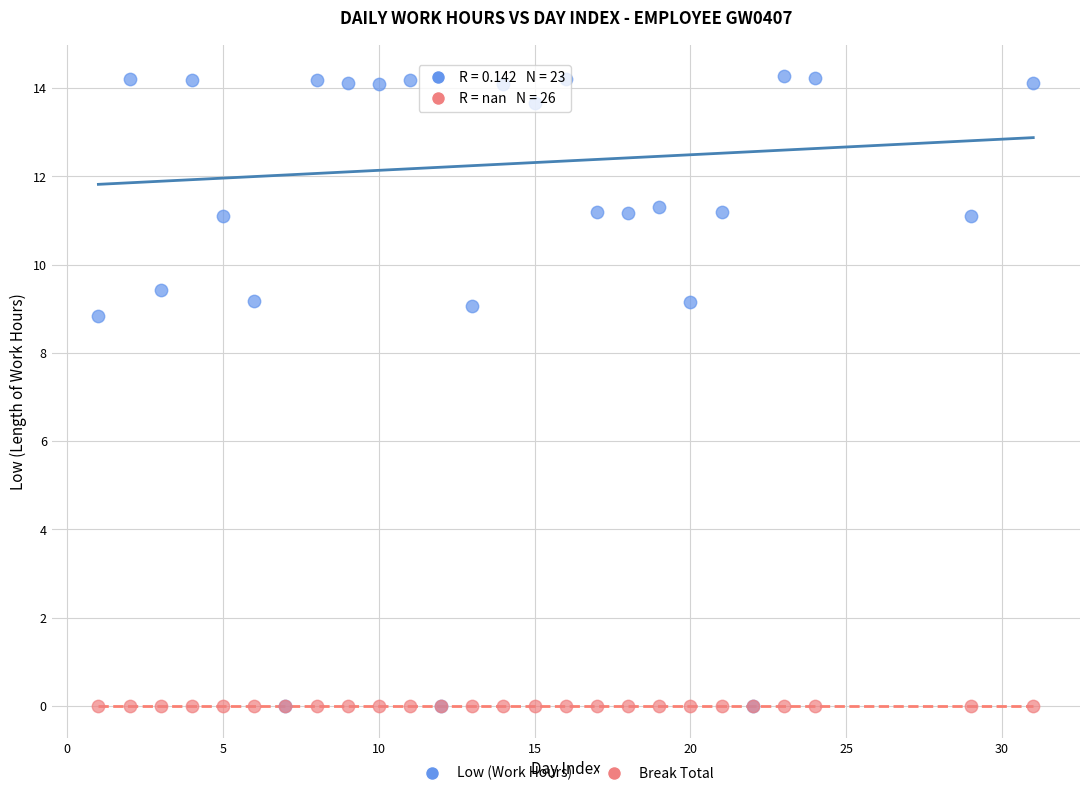

In the Low (Work Hours) series, what Y value is closest to 7?

8.8